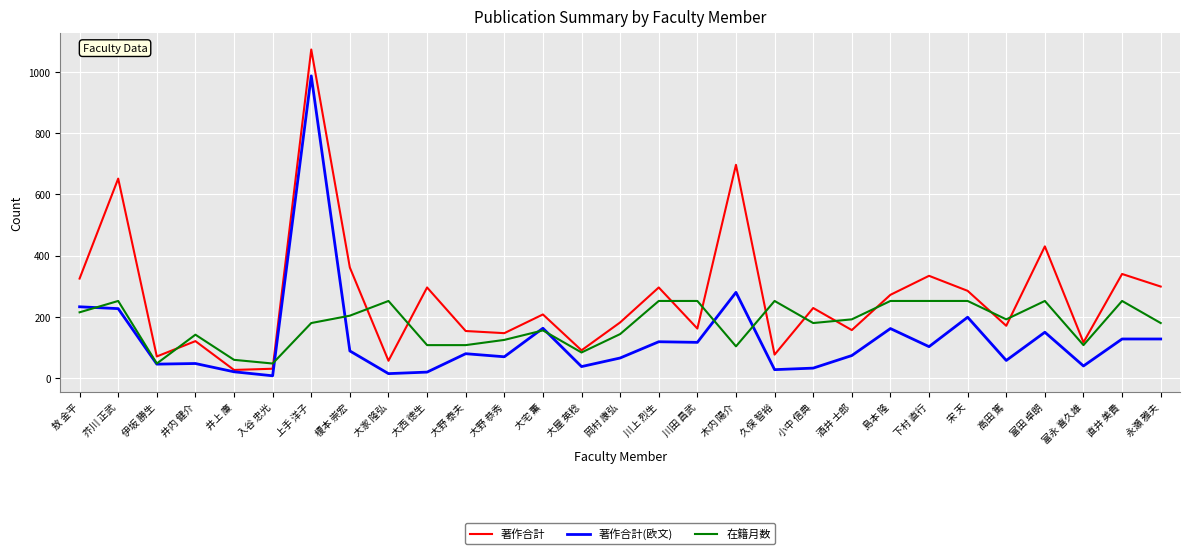

True or false: 著作合計(欧文) has a value of 14 at 岡村 康弘.

False